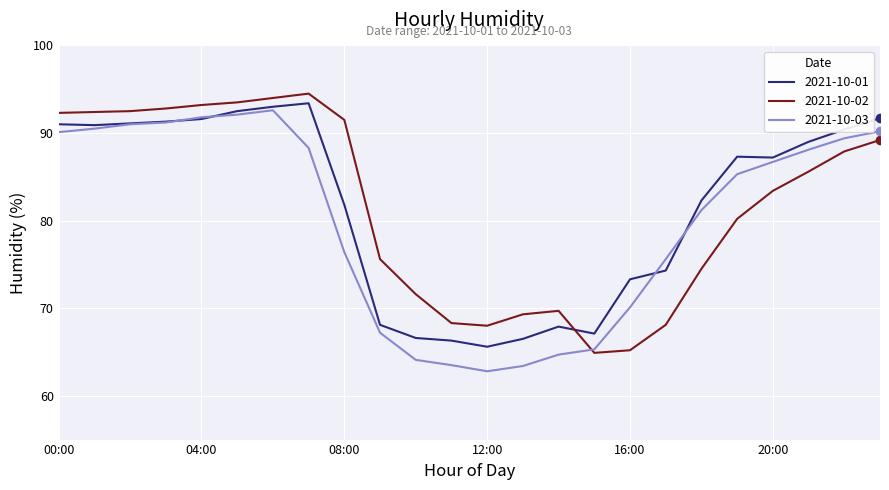

True or false: 2021-10-01 and 2021-10-02 intersect in this chart.

True